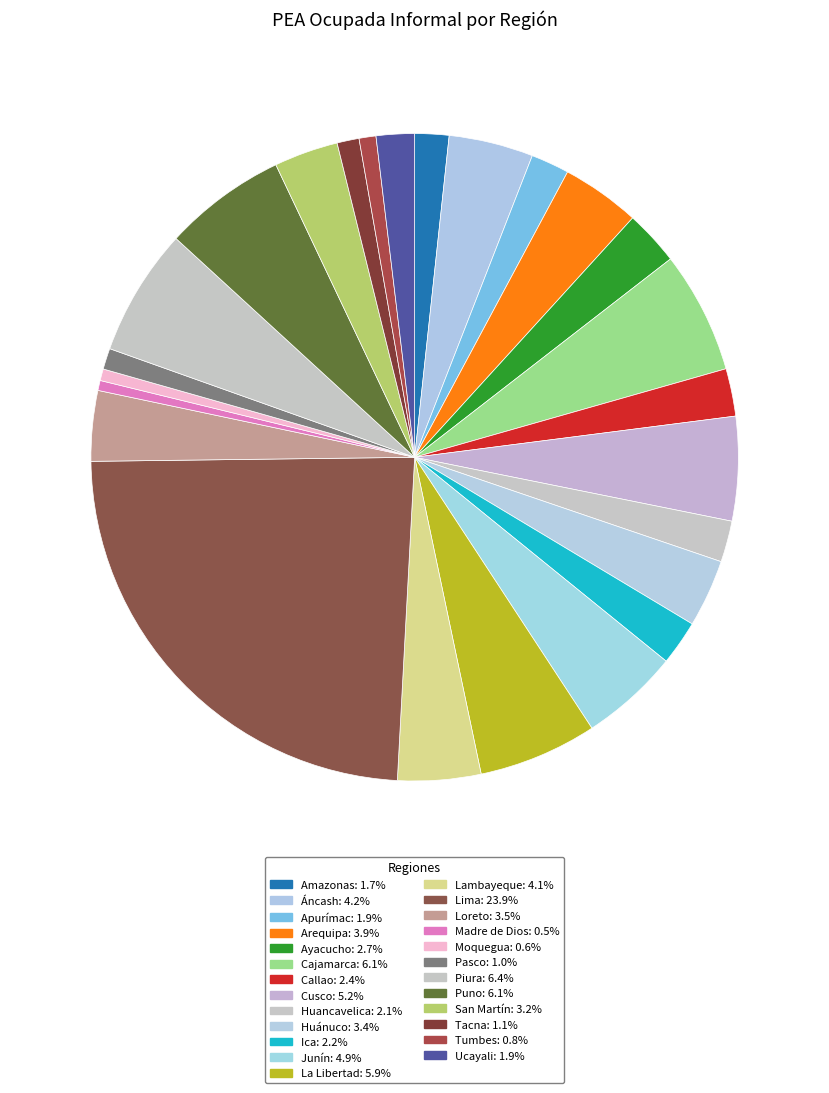

Count the number of slices in the pie.

25